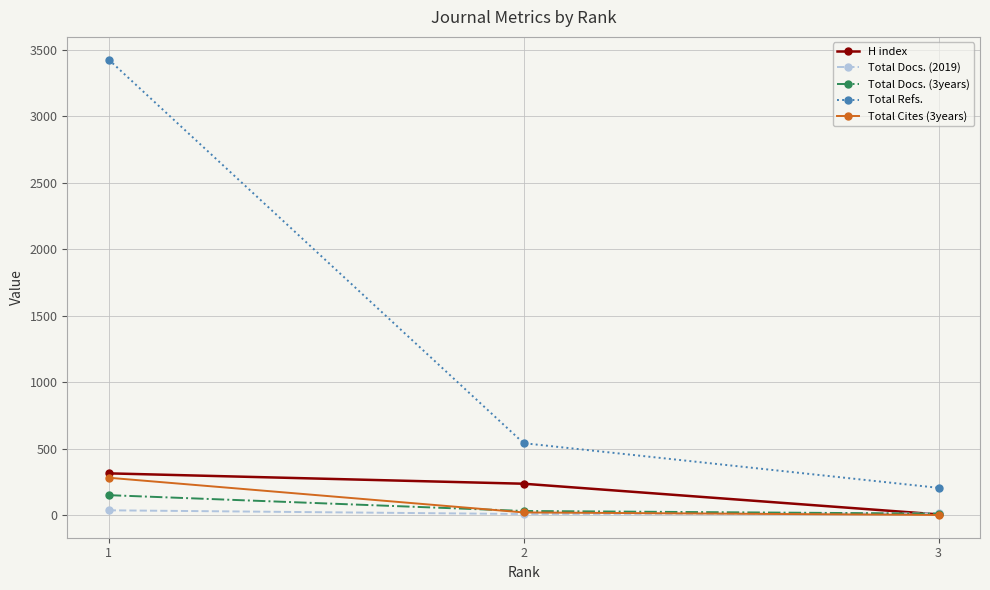

What is the average value of the Total Docs. (2019) series?

19